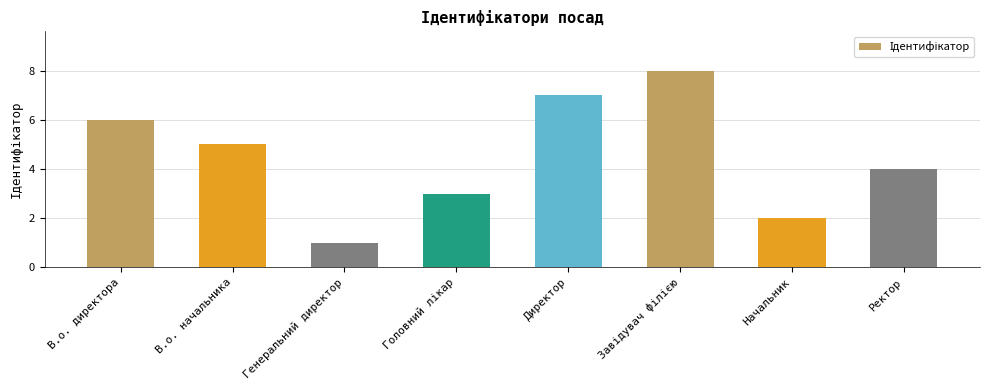

Reading left to right, list all the values displayed in this chart.

6	5	1	3	7	8	2	4